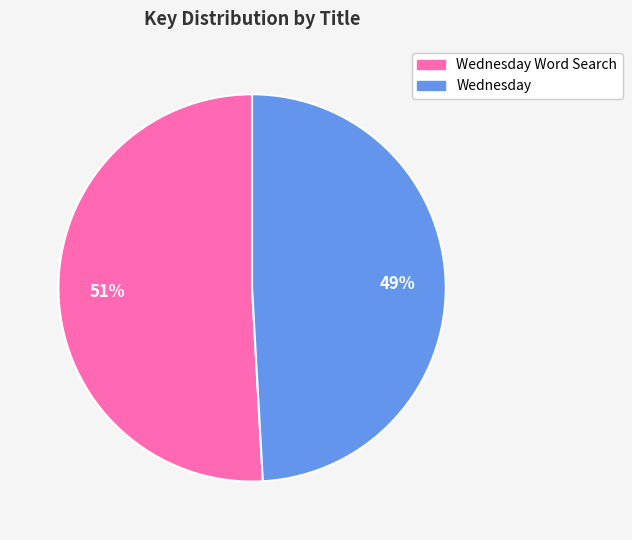

Count the number of slices in the pie.

2